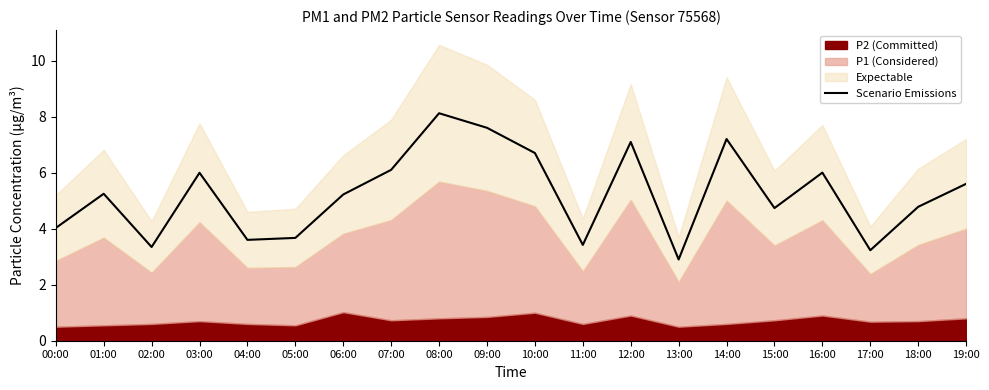

Count the number of values greater than 5.

11